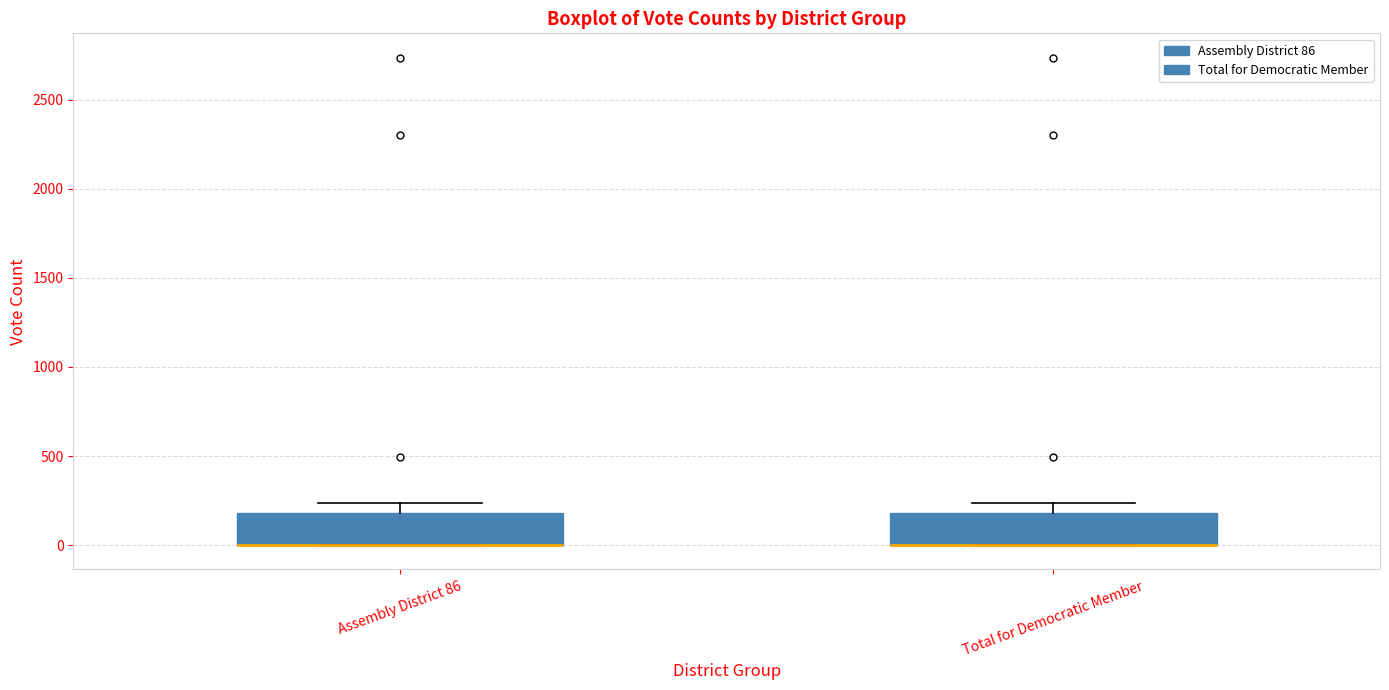

Reading left to right, transcribe this box plot: for each box, give where its median line is, the range the box spans, and where its two whiskers end, as read against the y-axis. The values are not printed on the chart, so give them approximately, as read against the axis.

Assembly District 86: median 0 (drawn on the box's lower edge), box 0 to 200, whiskers 0 to 250
Total for Democratic Member: median 0 (drawn on the box's lower edge), box 0 to 200, whiskers 0 to 250